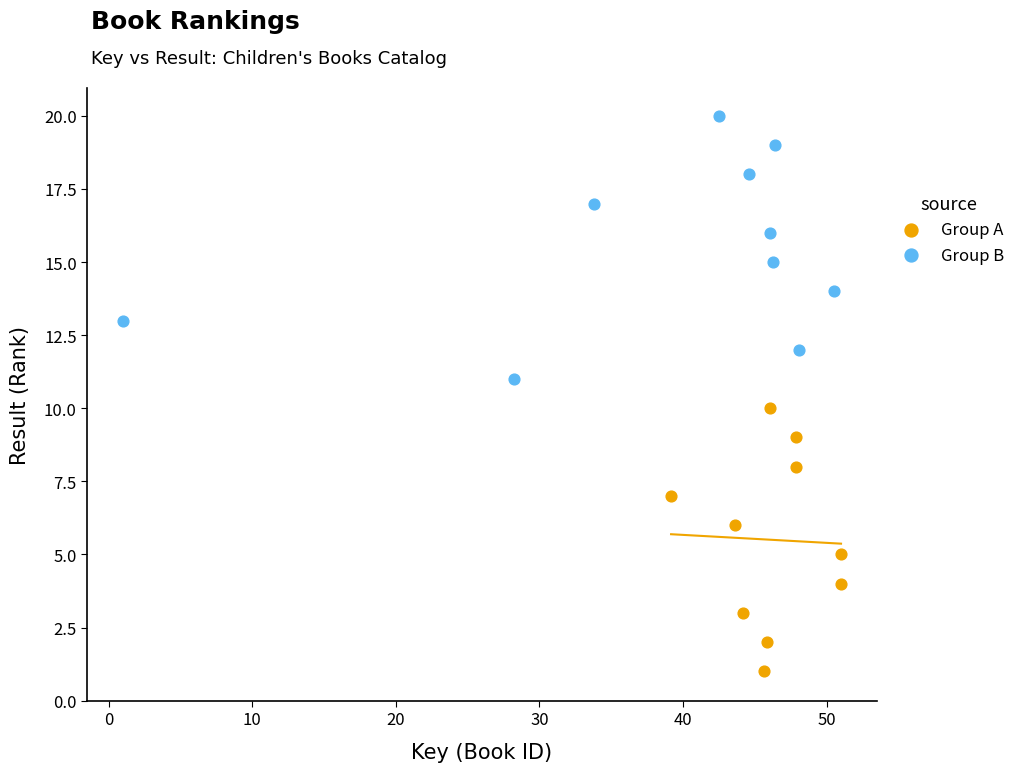

Which series contains the lowest Y value?

Group A